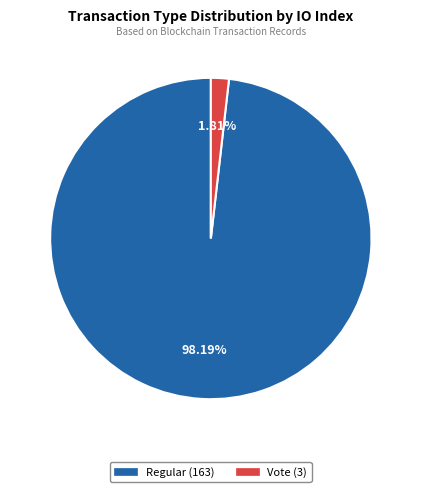

Count the number of slices in the pie.

2